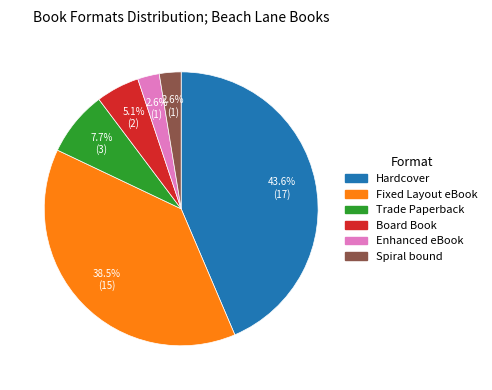

Is Board Book the majority of the pie?

No